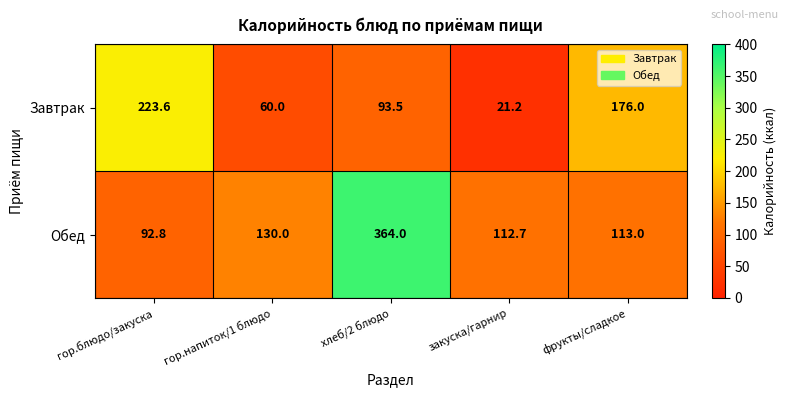

What is the minimum value shown in the chart?

21.2